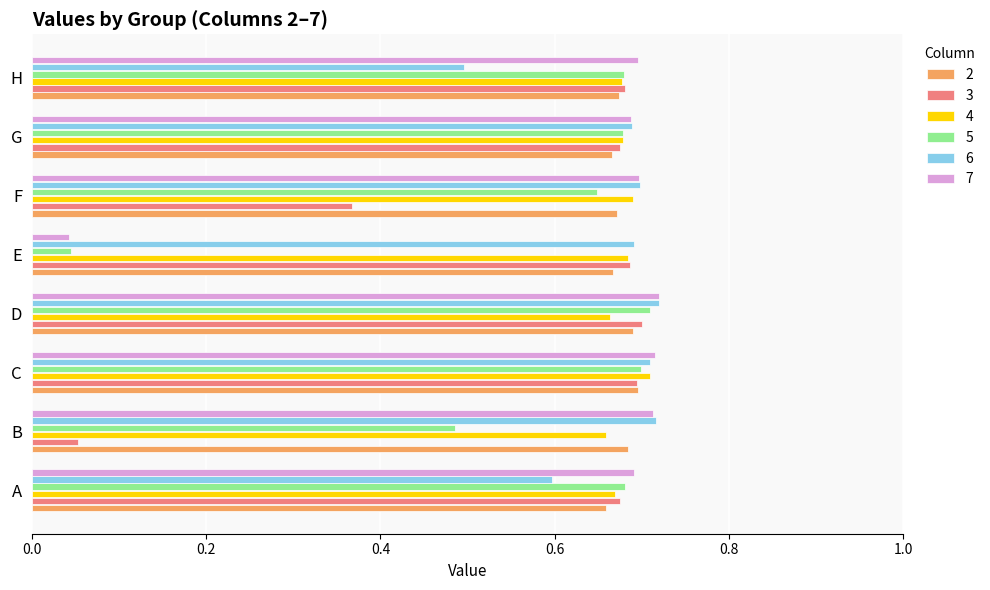

What is the sum of all 6 values?

5.3